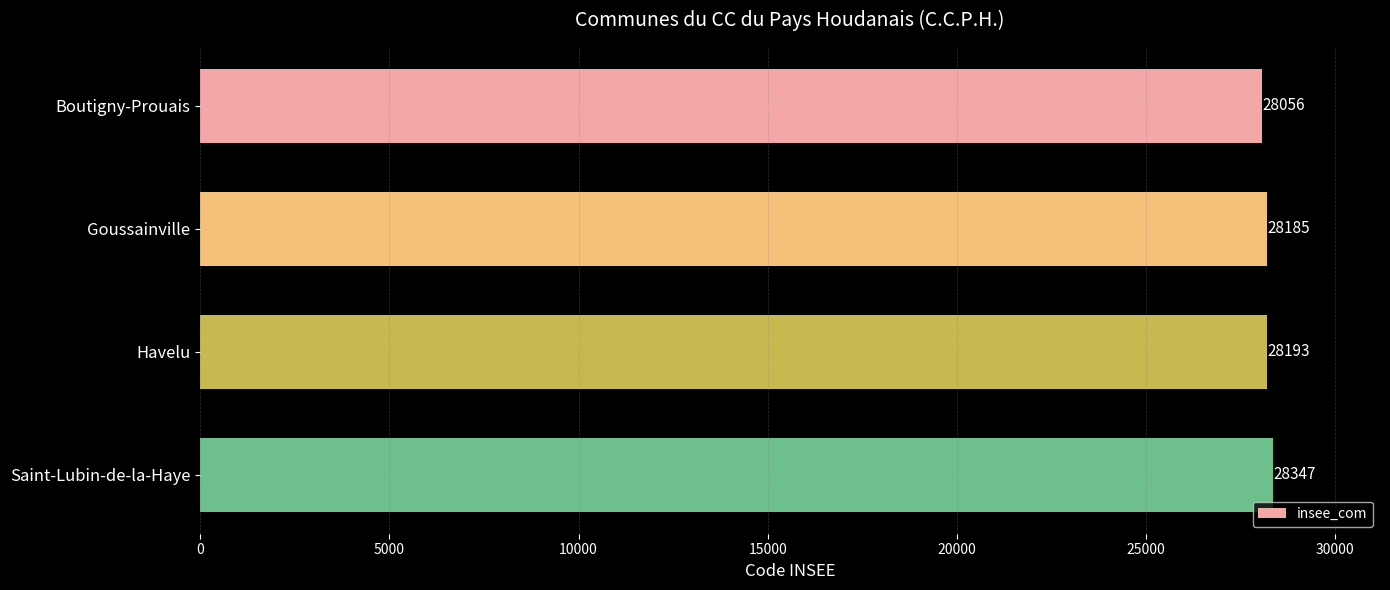

What is the greatest value displayed?

28347